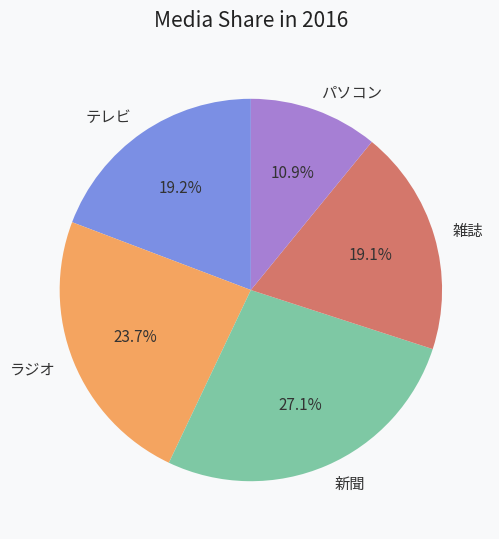

Which category has the biggest portion of the pie?

新聞